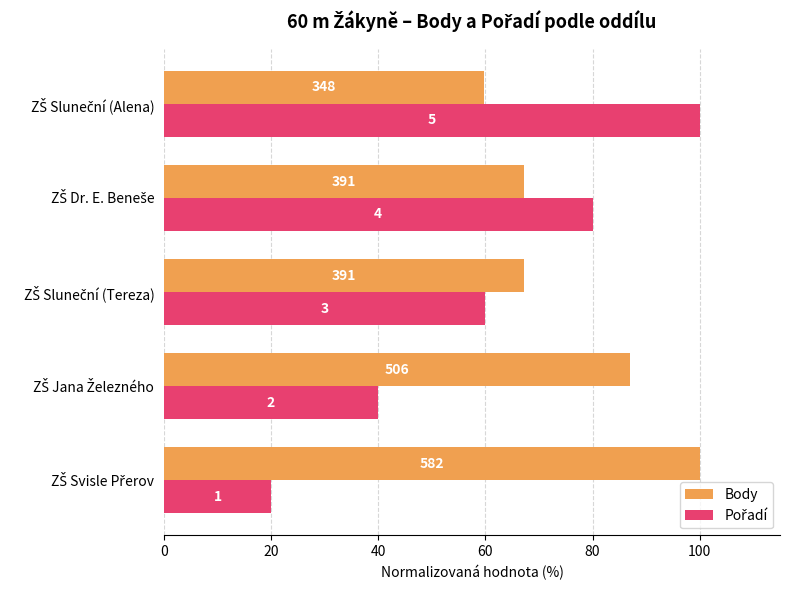

What is the value of the Pořadí bar at the 3rd from the left?

60.0